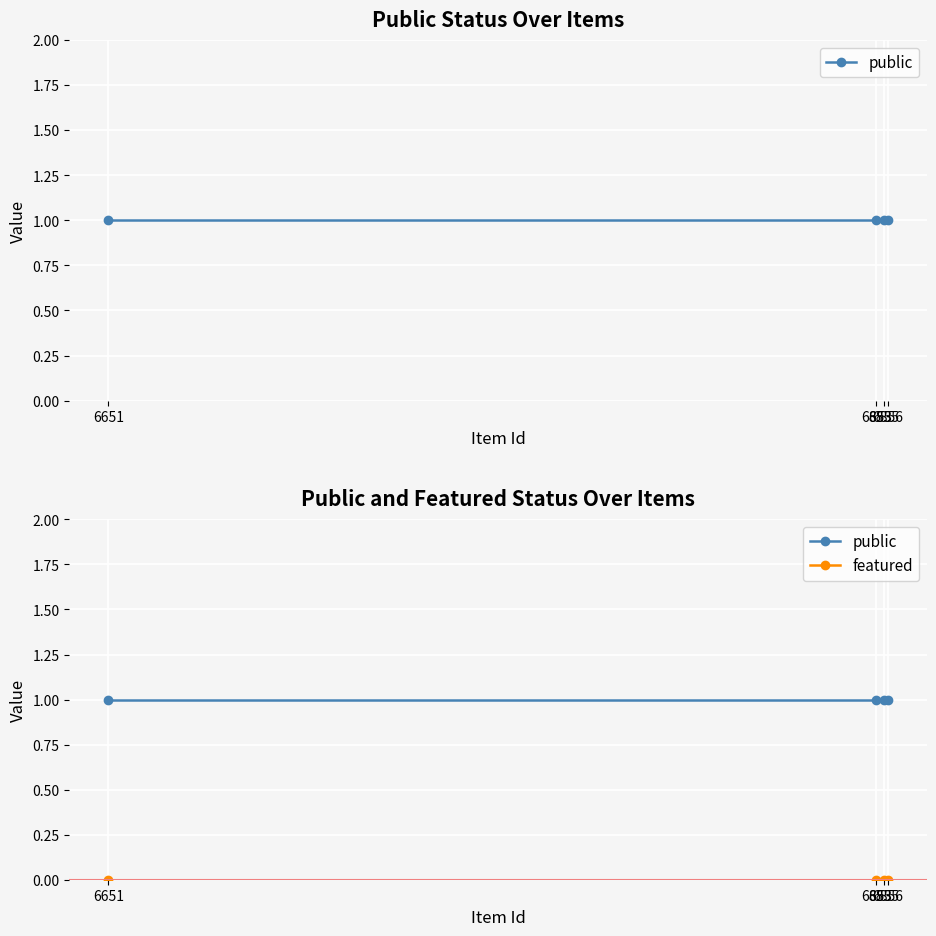

Which series changed the most between 6855 and 6651?

public